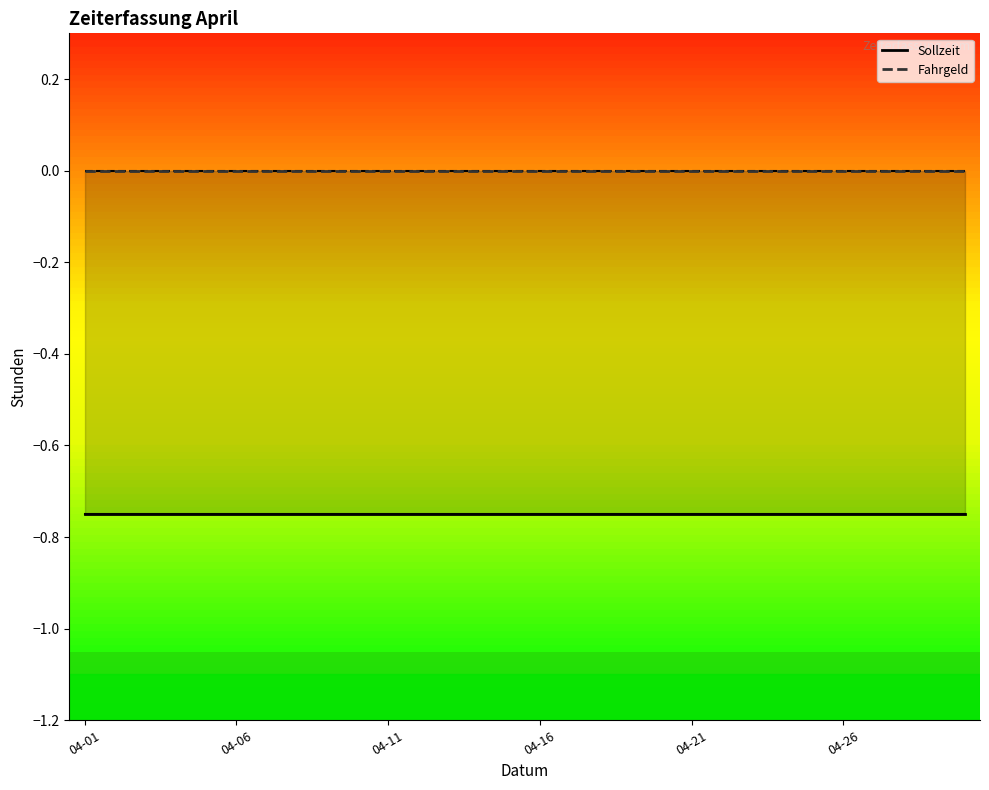

Which series has the largest total across all categories?

Fahrgeld